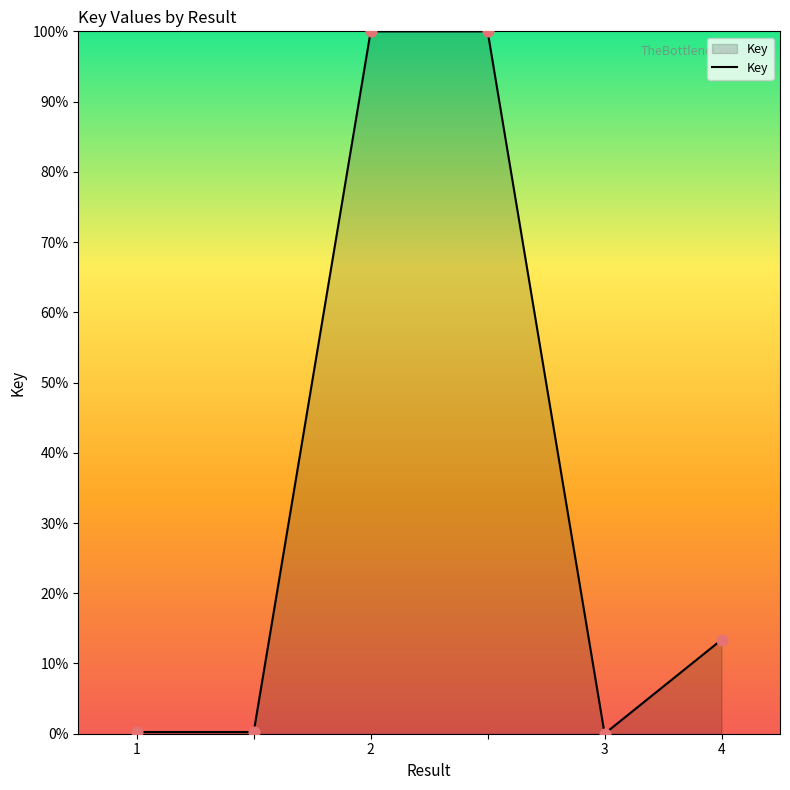

What is the sum of all values?

213.9